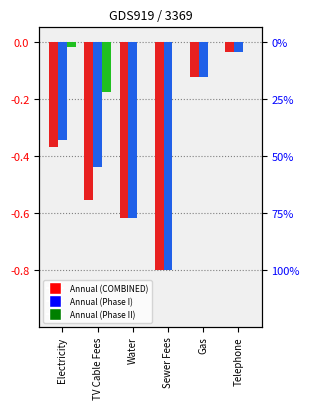

Reading right to left, what are all the values shown in this chart?

COMBINED Annual: -0.0	-0.1	-0.8	-0.6	-0.6	-0.4
PHASE I STAND ALONE Annual: -0.0	-0.1	-0.8	-0.6	-0.4	-0.3
PHASE II STAND ALONE Annual: 0.0	0.0	0.0	0.0	-0.2	-0.0